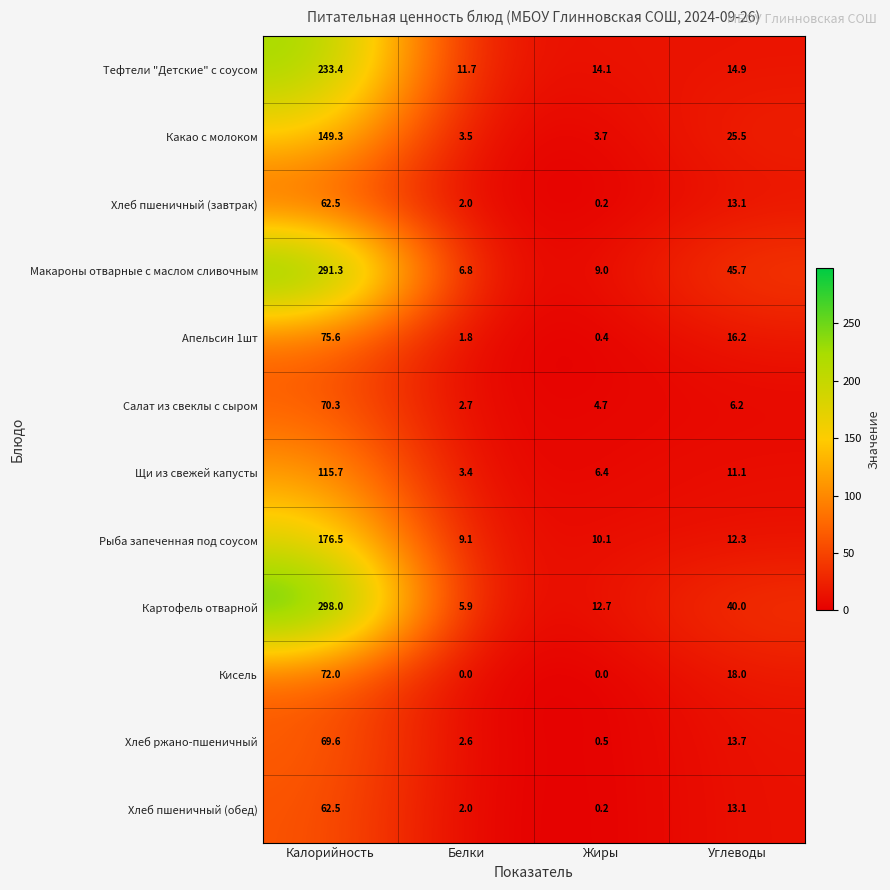

Where does the Макароны отварные с маслом сливочным series first go above 45?

Калорийность